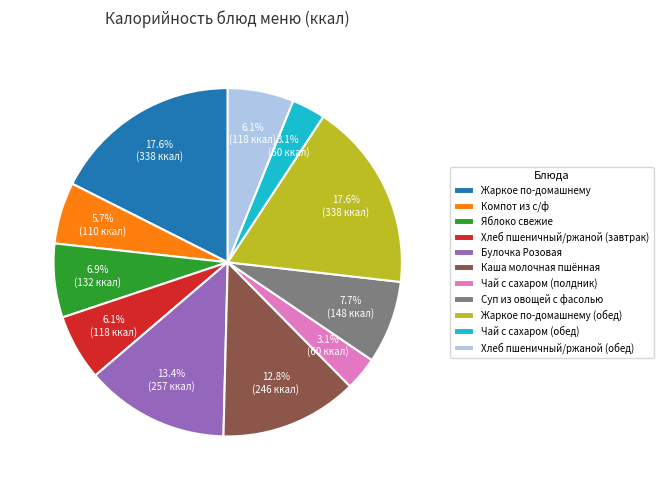

Does any single category account for the majority?

No